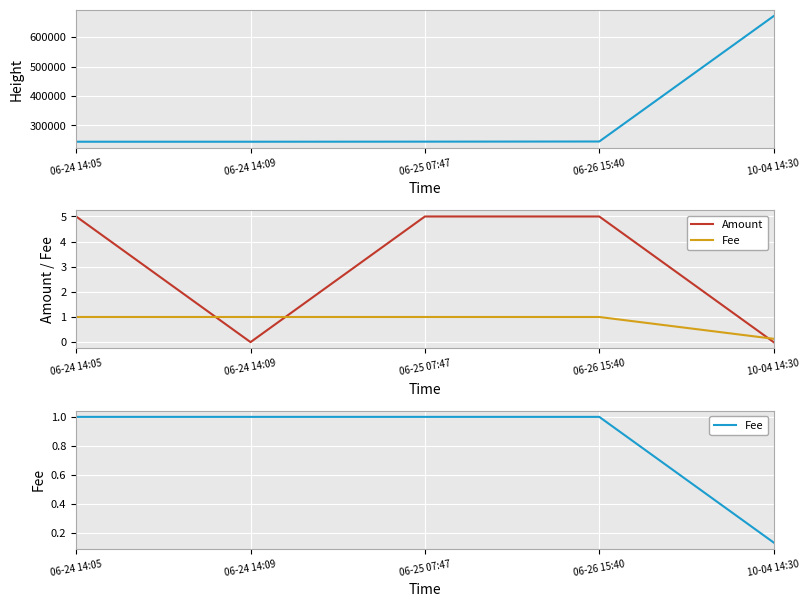

What is the greatest value displayed?

671802.0